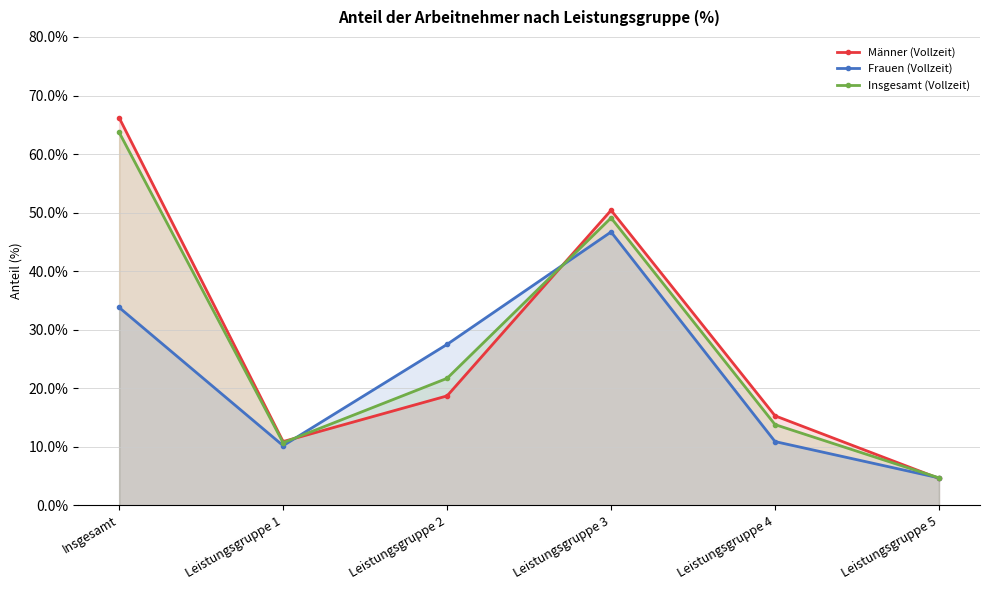

List the series in order of their peak value, highest first.

Männer (Vollzeit), Insgesamt (Vollzeit), Frauen (Vollzeit)